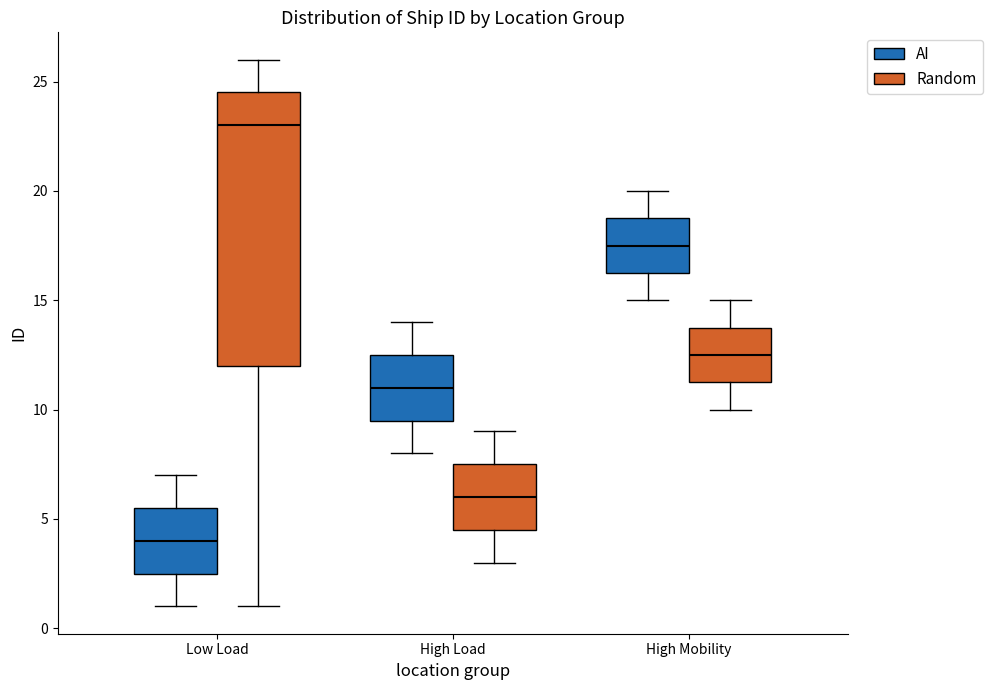

Reading left to right, read every box against the y-axis: the position of its median line, the range the box covers, and the ends of its whiskers. The values are not printed on the chart, so give them approximately, as read against the axis.

Low Load (AI): median 4.0, box 2.5 to 5.5, whiskers 1.0 to 7.0
Low Load (Random): median 23.0, box 12.0 to 24.5, whiskers 1.0 to 26.0
High Load (AI): median 11.0, box 9.5 to 12.5, whiskers 8.0 to 14.0
High Load (Random): median 6.0, box 4.5 to 7.5, whiskers 3.0 to 9.0
High Mobility (AI): median 17.5, box 16.5 to 19.0, whiskers 15.0 to 20.0
High Mobility (Random): median 12.5, box 11.5 to 14.0, whiskers 10.0 to 15.0